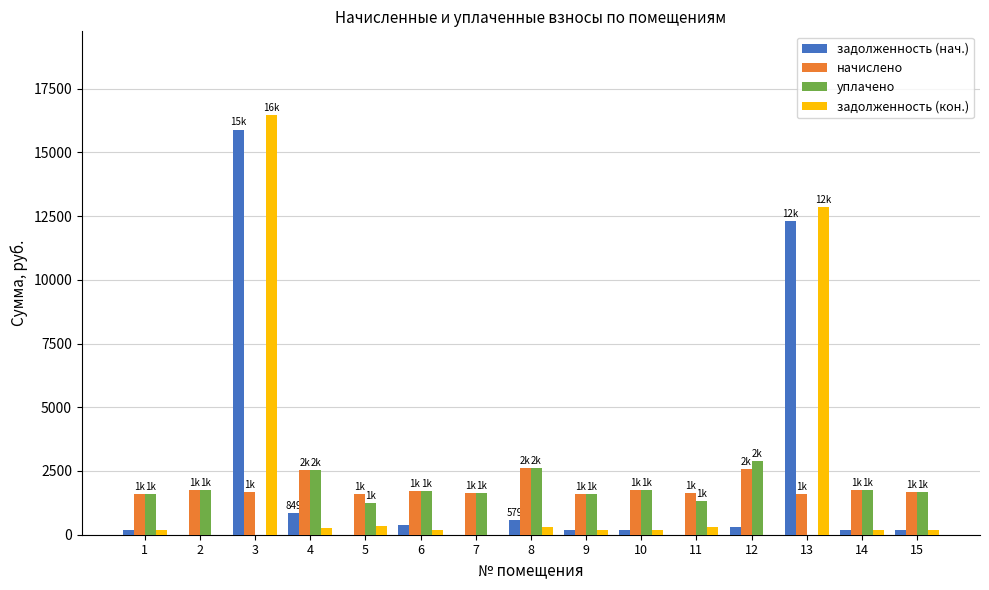

The value of начислено at 12 is 3914.9. True or false?

False